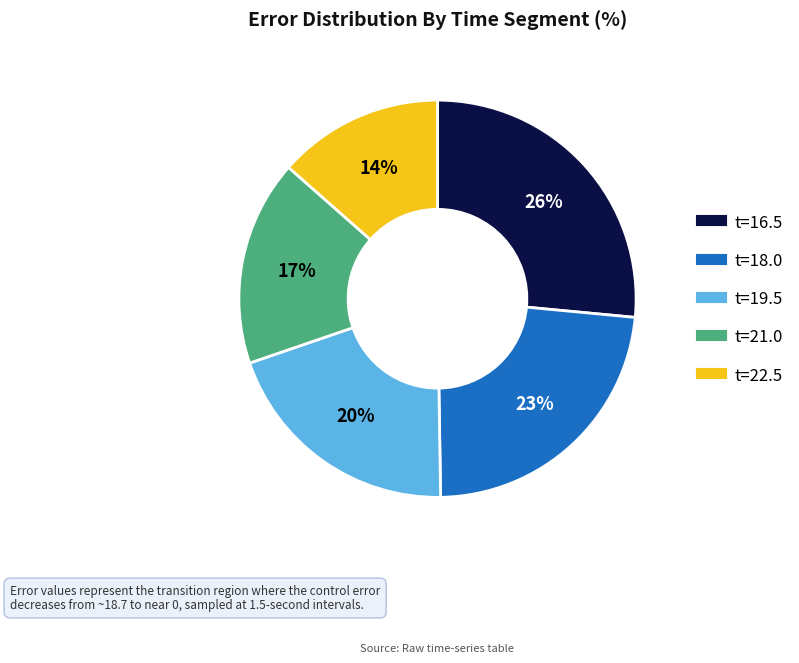

Does any single category account for the majority?

No